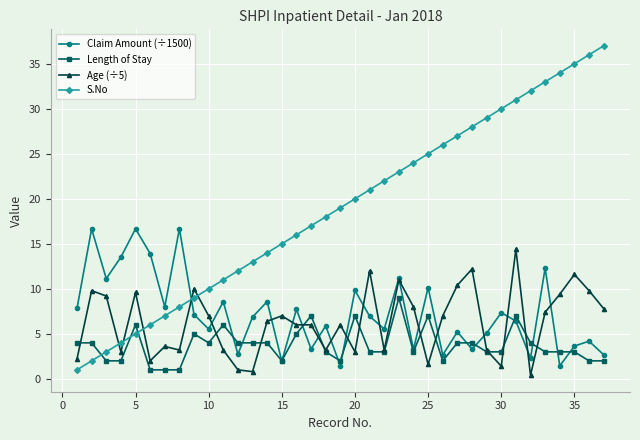

True or false: S.No has more than 0 points higher than both neighbors.

False